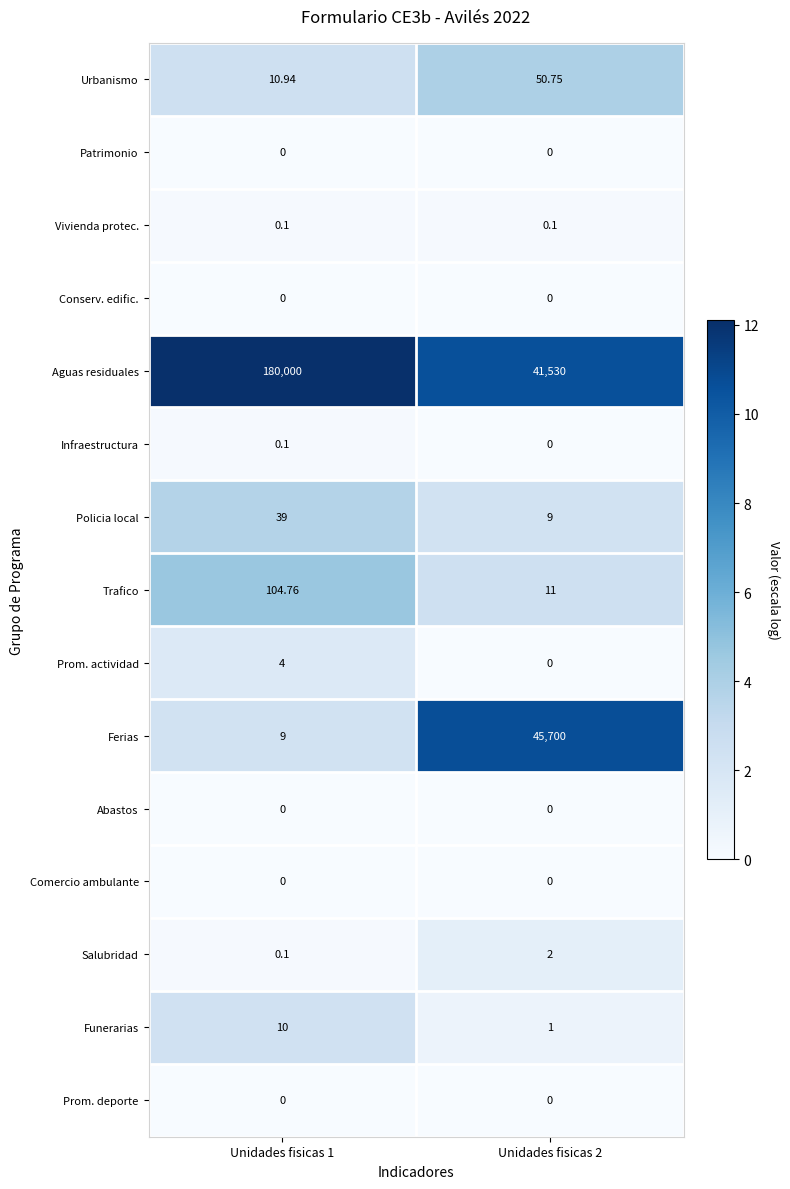

Between Unidades fisicas 1 and Unidades fisicas 2, which series saw the biggest shift?

Aguas residuales